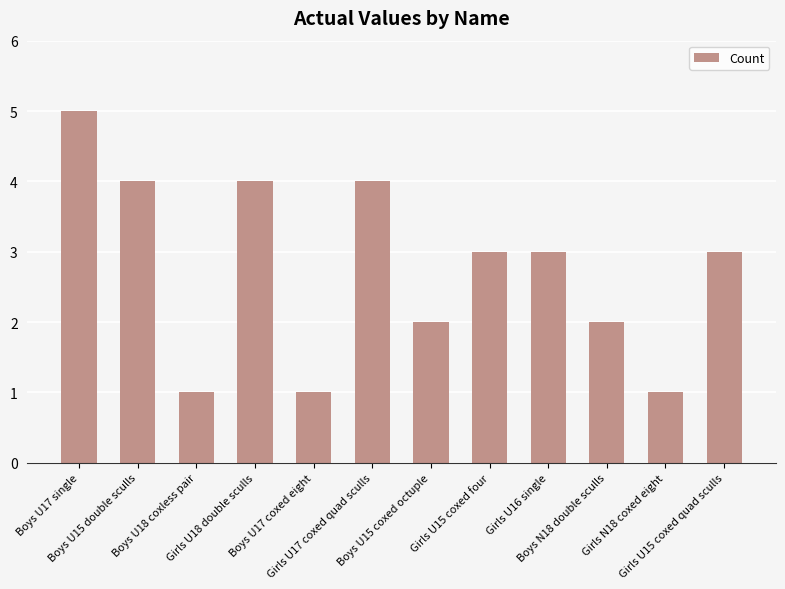

How many distinct data groups are displayed?

1